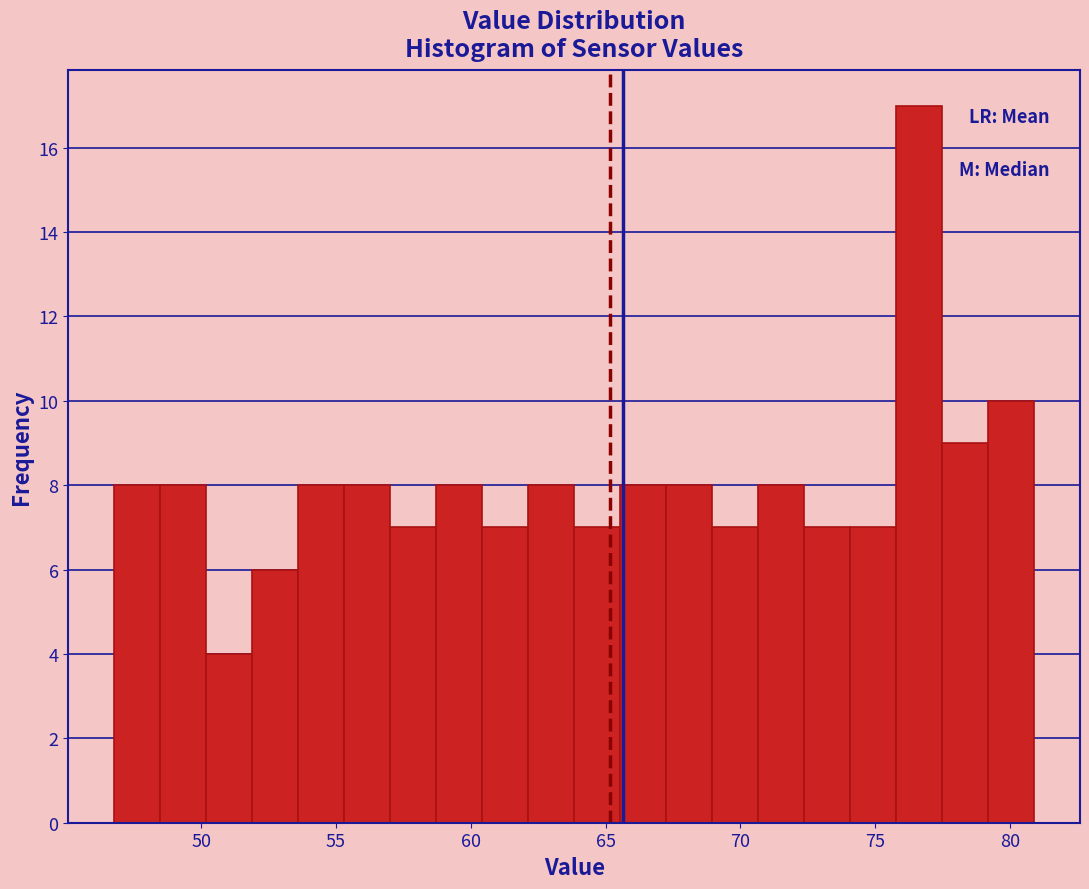

Around what value on the x-axis is the tallest bar? Give the approximate position of its centre, as read against the axis.

76.5